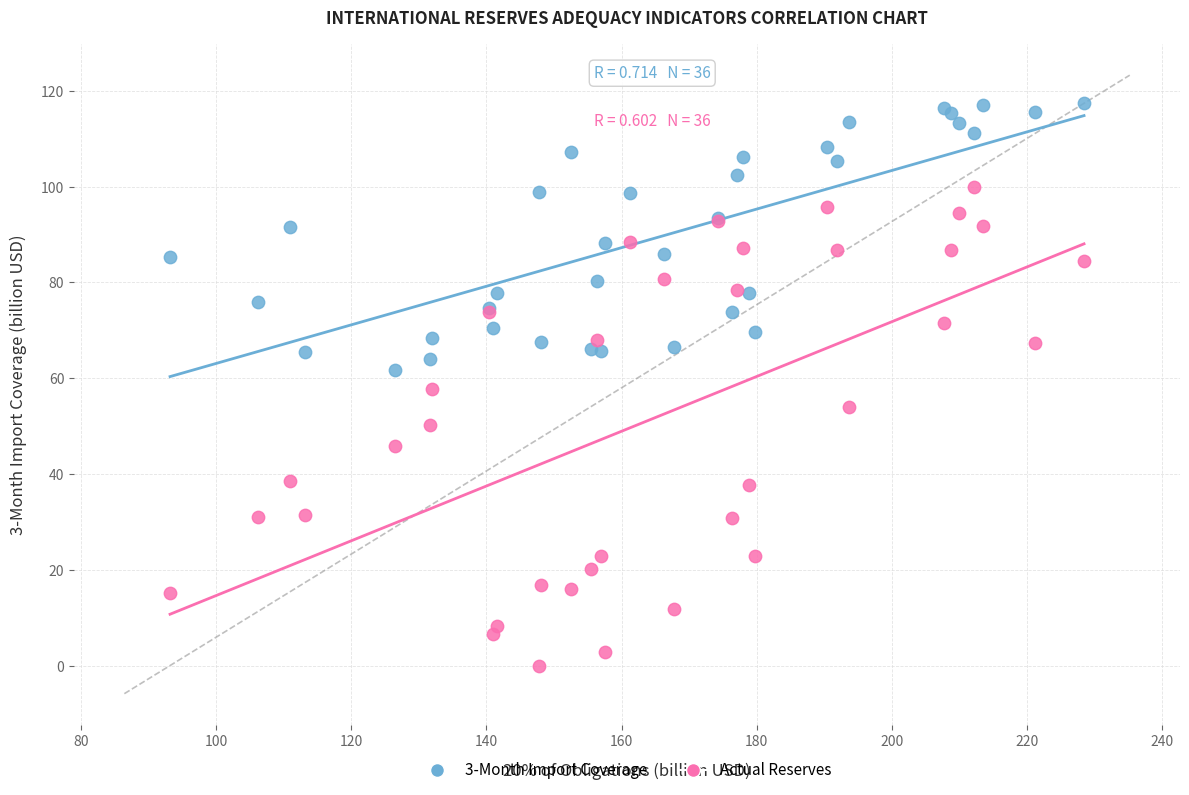

Which series has the widest spread of Y values?

Actual Reserves